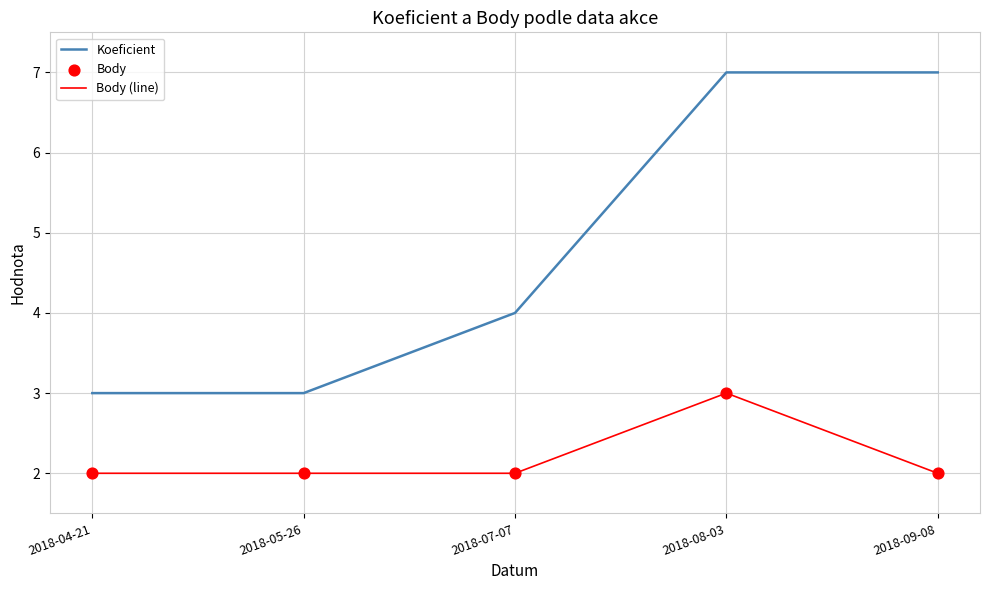

What is the total value across all series at 2018-05-26?

5